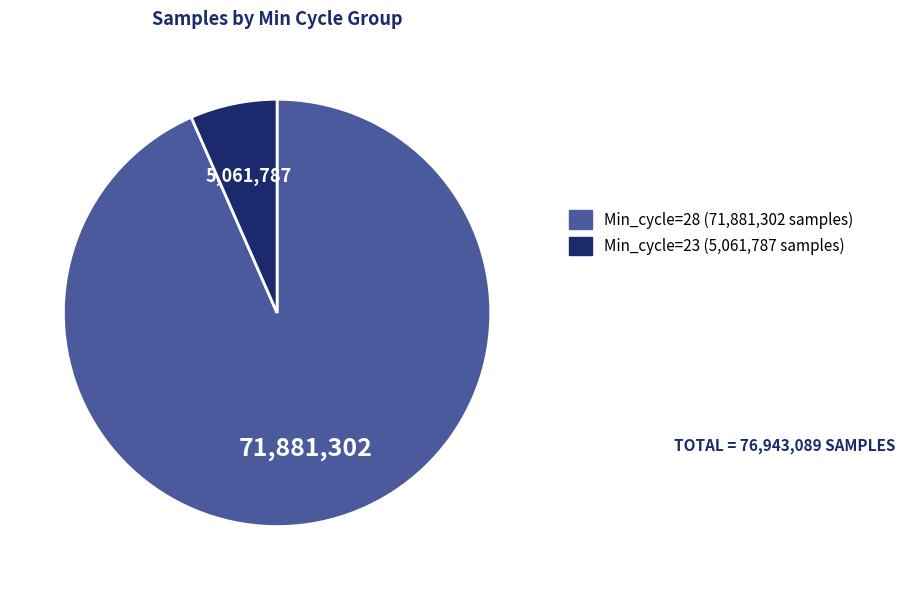

Rank the categories by value from lowest to highest.

Min_cycle=23 (5,061,787 samples), Min_cycle=28 (71,881,302 samples)